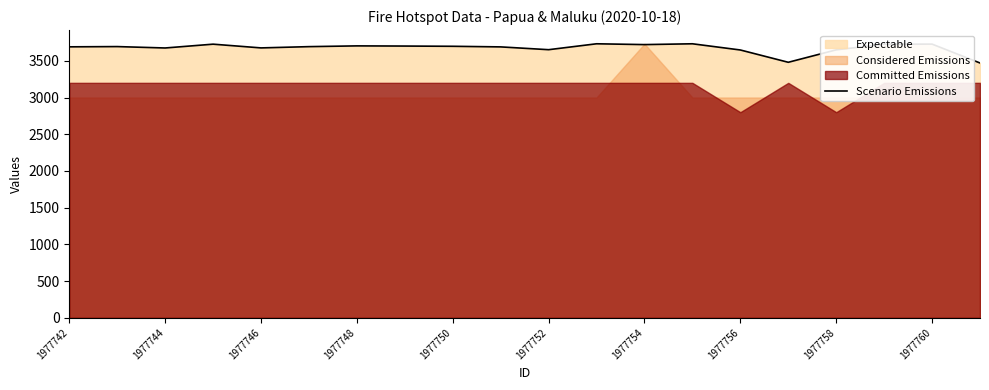

What is the lowest value of the Scenario Emissions series?

3470.5